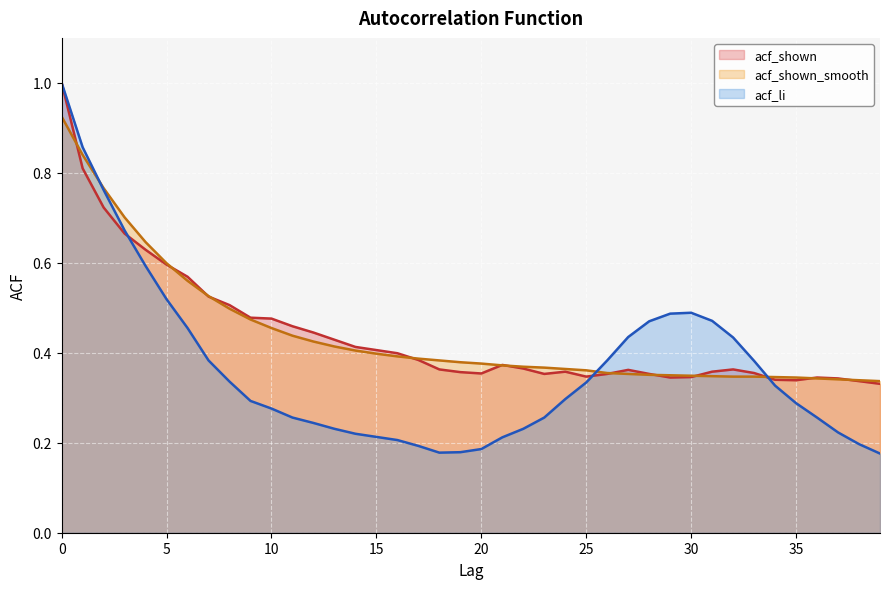

What is the greatest value displayed?

1.0